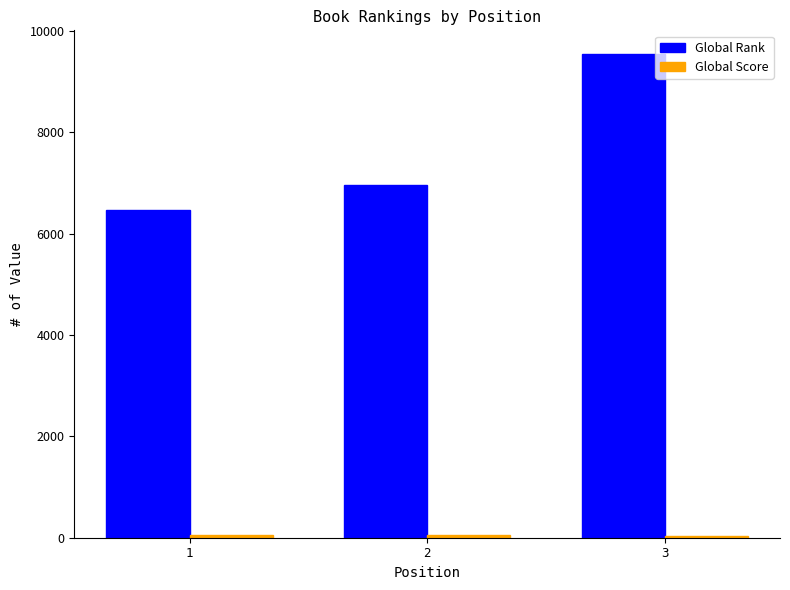

What is the maximum value shown in the chart?

9533